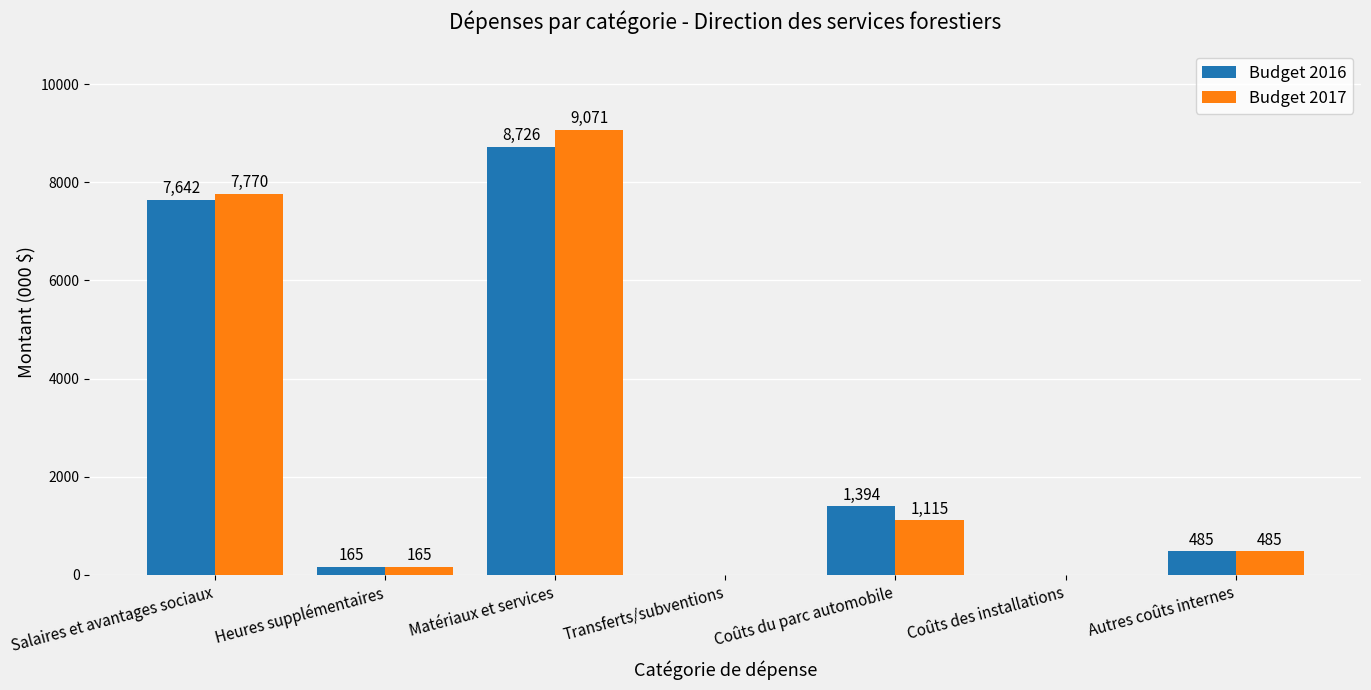

Is it true that Budget 2016 equals 8726 at Matériaux et services?

True